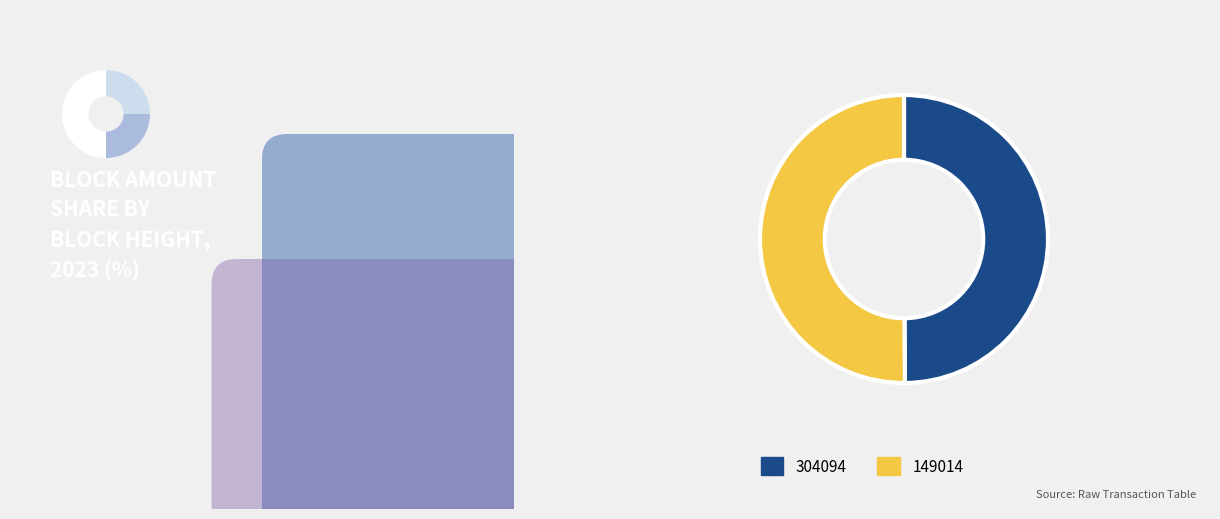

How many slices are in this pie chart?

2